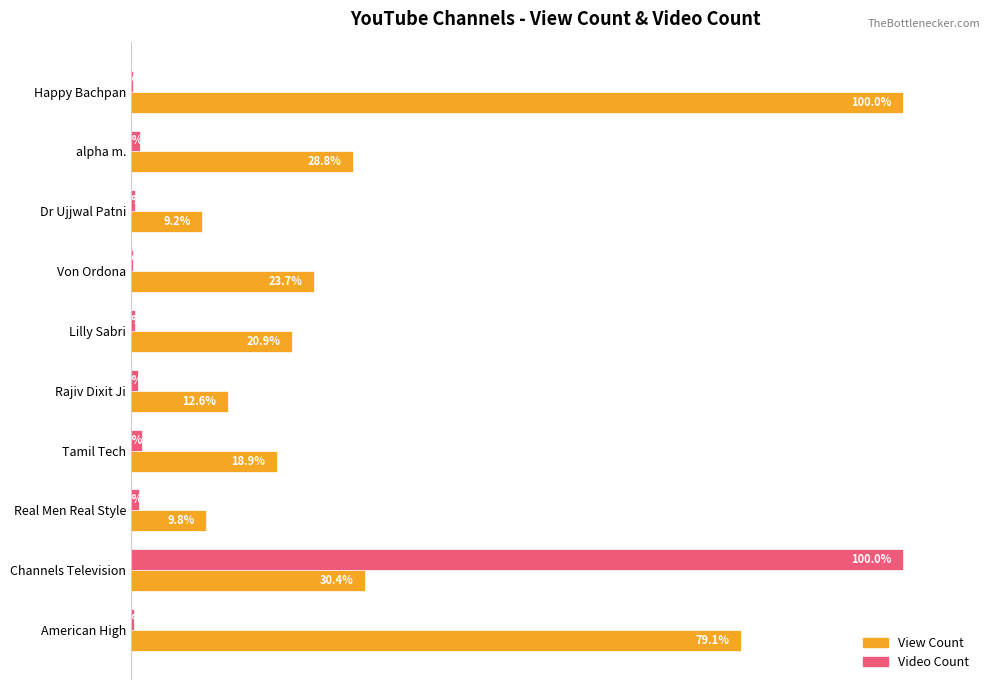

Is the value of View Count at Tamil Tech greater than the value of Video Count at Von Ordona?

Yes